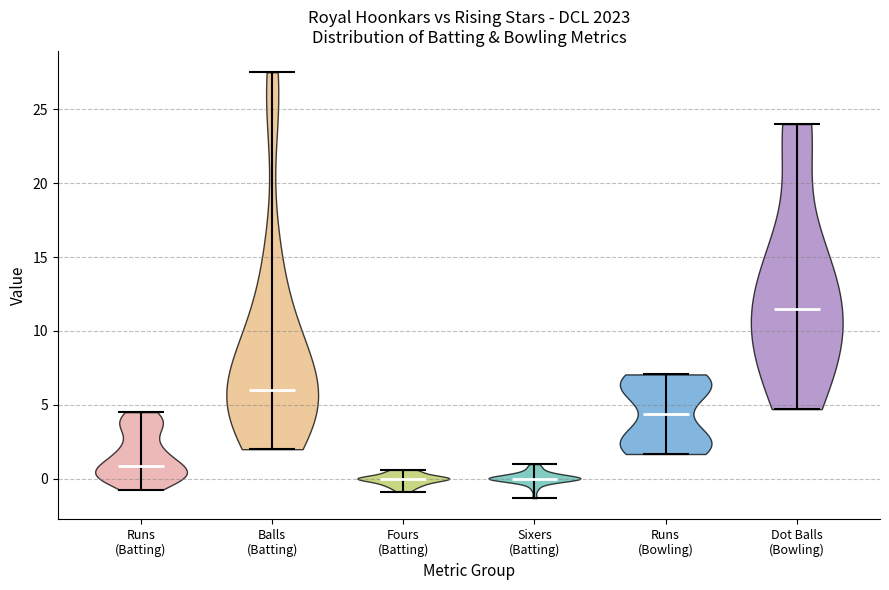

Reading left to right, read every violin against the y-axis: where its median line is, and the lowest and highest points it reaches. The values are not printed on the chart, so give them approximately, as read against the axis.

Runs (Batting): median line 1.0, lowest point -0.5, highest point 4.5
Balls (Batting): median line 6.0, lowest point 2.0, highest point 27.5
Fours (Batting): median line 0.0, lowest point -1.0, highest point 0.5
Sixers (Batting): median line 0.0, lowest point -1.5, highest point 1.0
Runs (Bowling): median line 4.5, lowest point 1.5, highest point 7.0
Dot Balls (Bowling): median line 11.5, lowest point 4.5, highest point 24.0